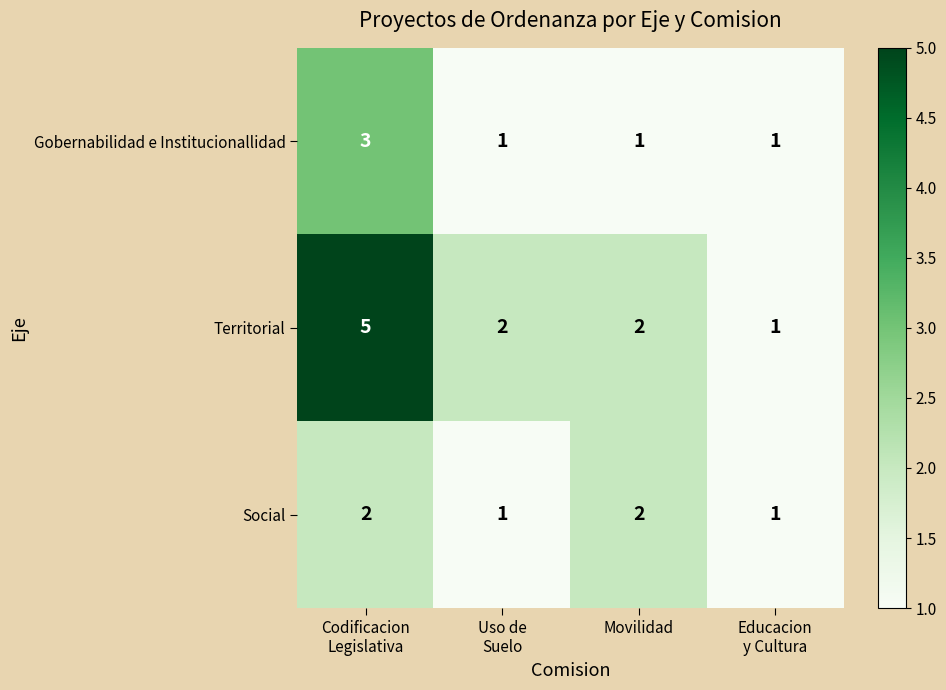

Reading right to left, transcribe all the data shown in this chart.

Gobernabilidad e Institucionallidad: 1	1	1	3
Territorial: 1	2	2	5
Social: 1	2	1	2